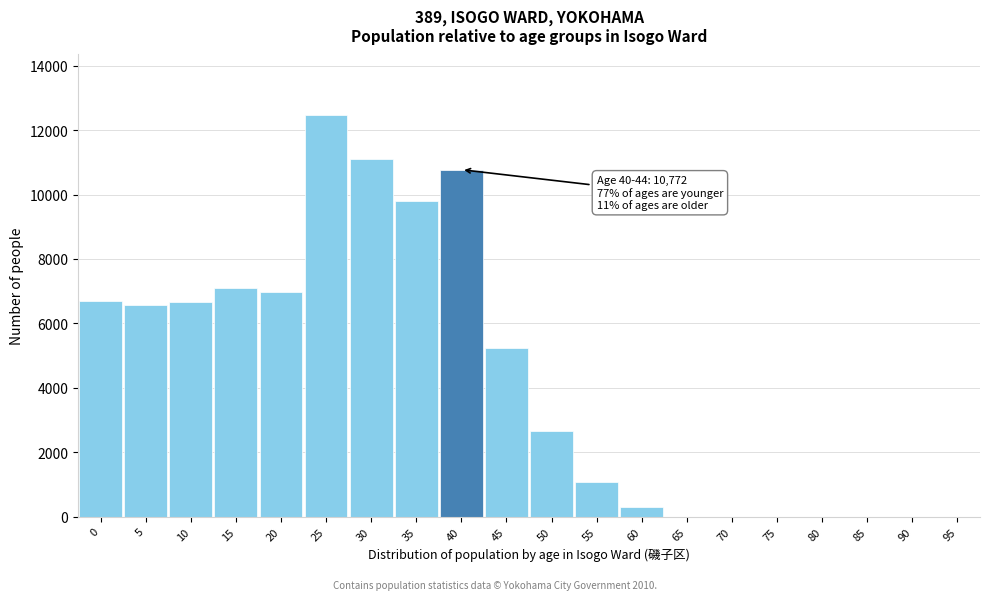

Approximately how many times larger is the value at 5 compared to 50?

2.5